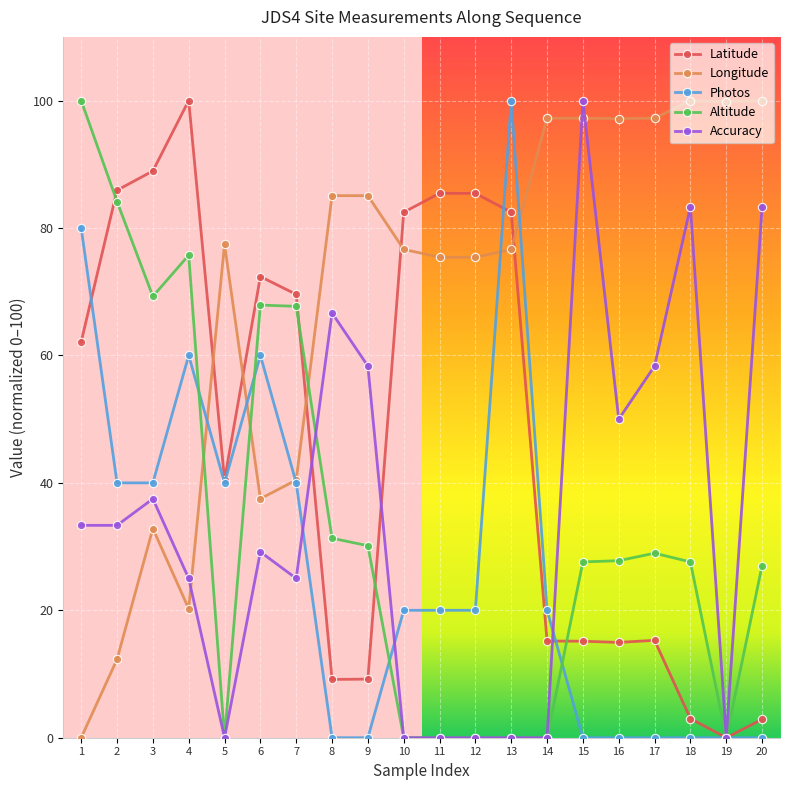

True or false: Photos has more than 1 interior local peaks.

True